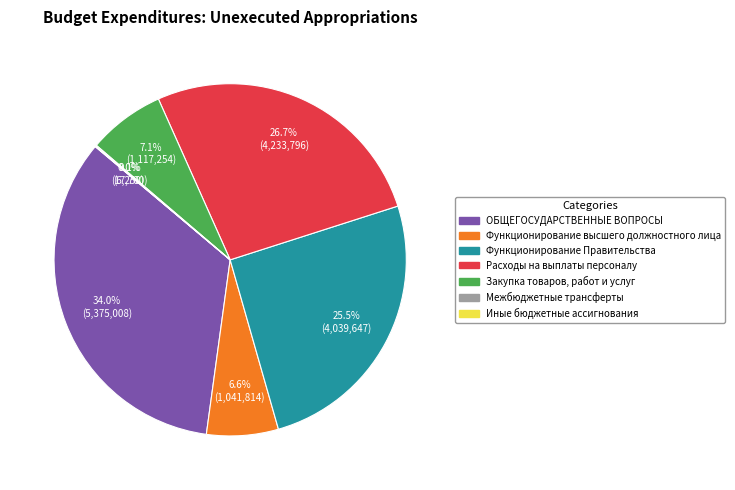

What portion of the pie excludes Закупка товаров, работ и услуг?

92.9%